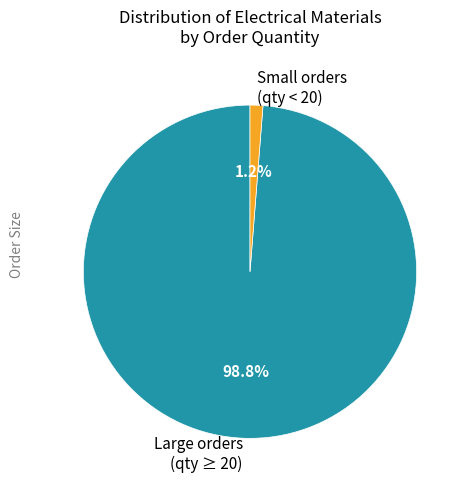

Is there a majority slice in this chart?

Yes